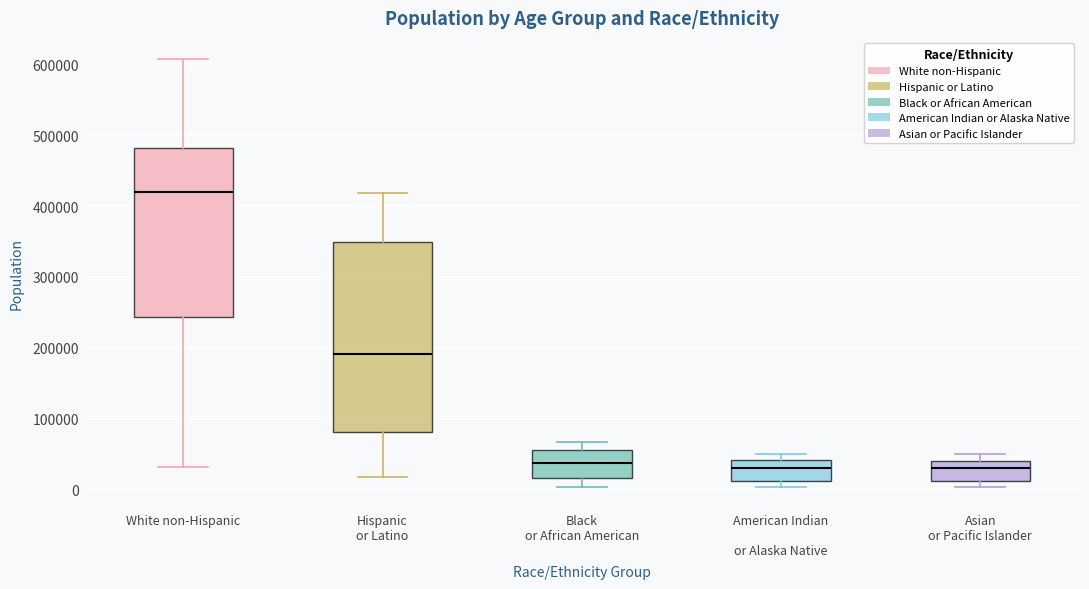

Where is the upper edge of the box for Asian or Pacific Islander on the y-axis? The values are not printed on the chart, so give them approximately, as read against the axis.

40000